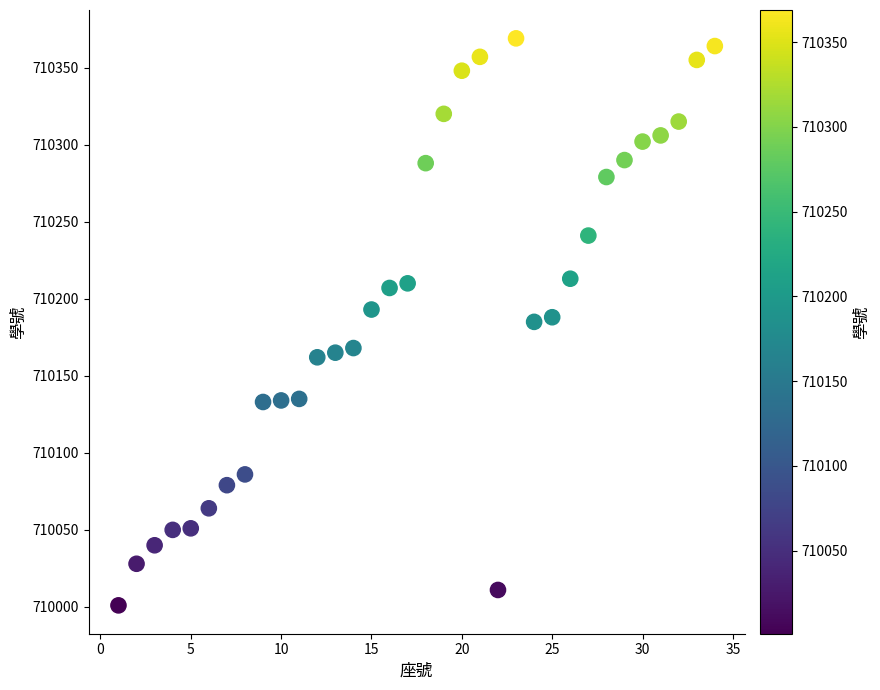

What is the range of Y values (max minus min)?

368